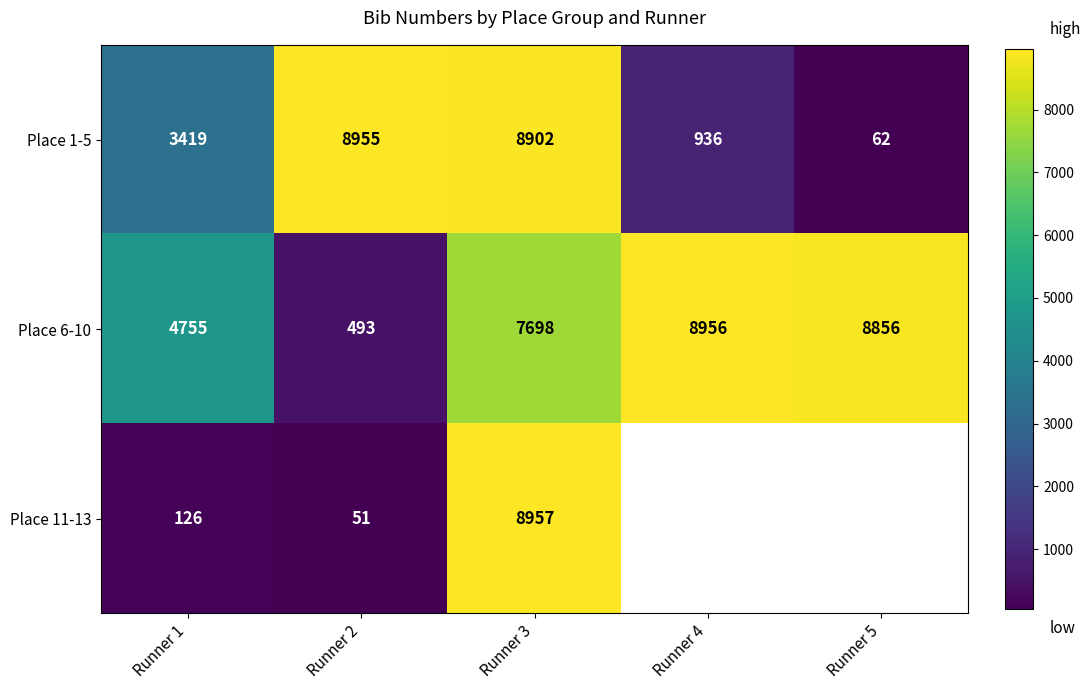

How many data points does each series have?

5